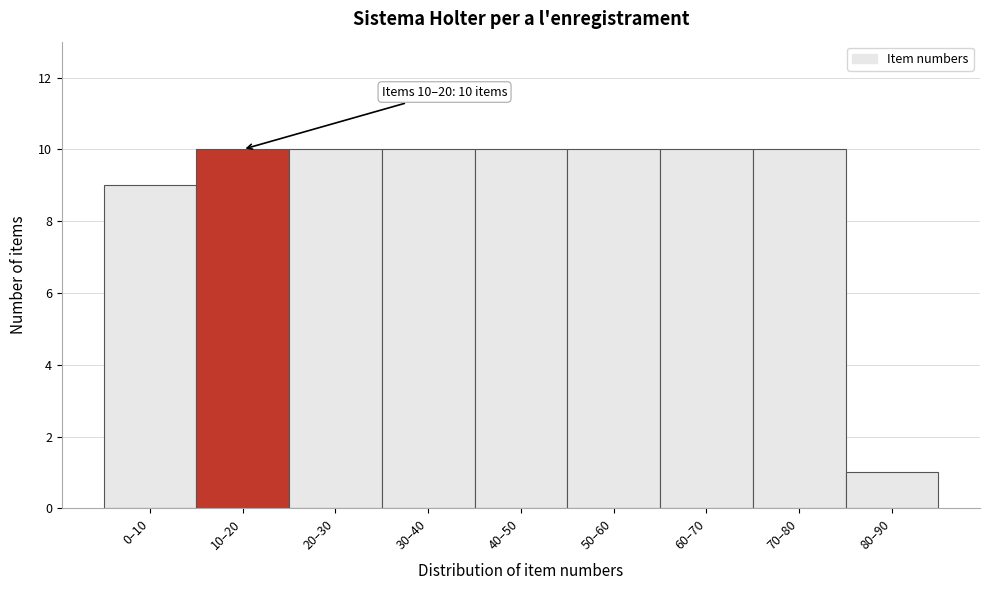

Reading left to right, list all the values displayed in this chart.

9	10	10	10	10	10	10	10	1